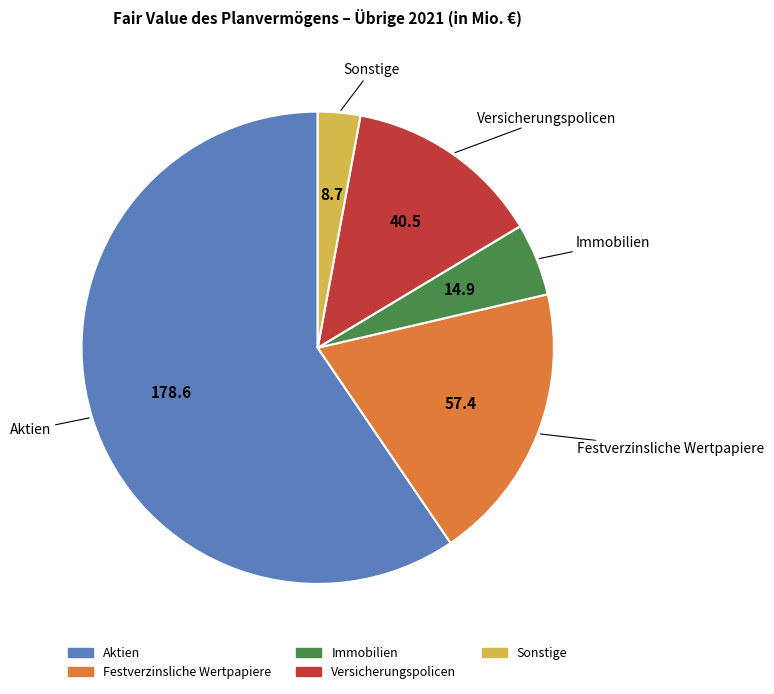

Which slice is the largest?

Aktien